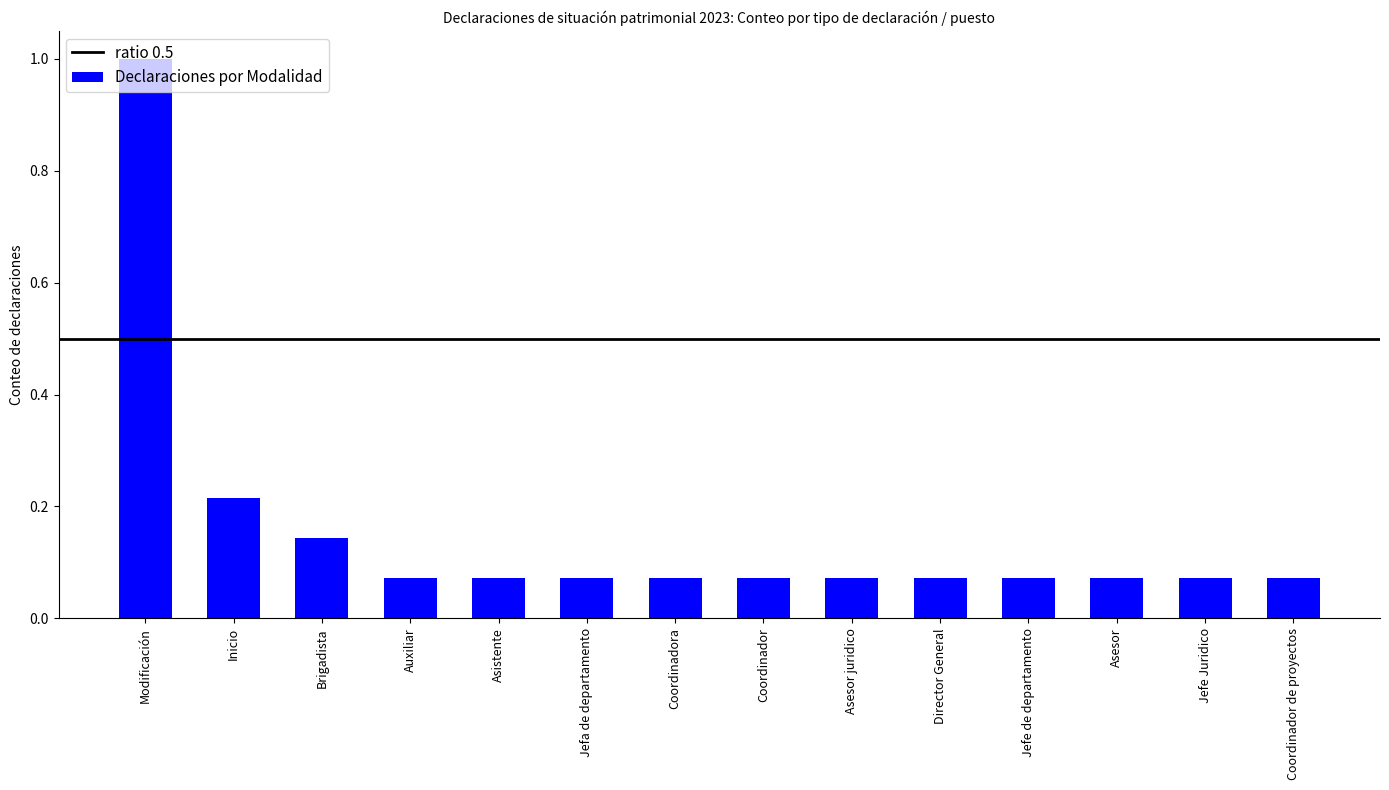

How many bars are there in total?

14